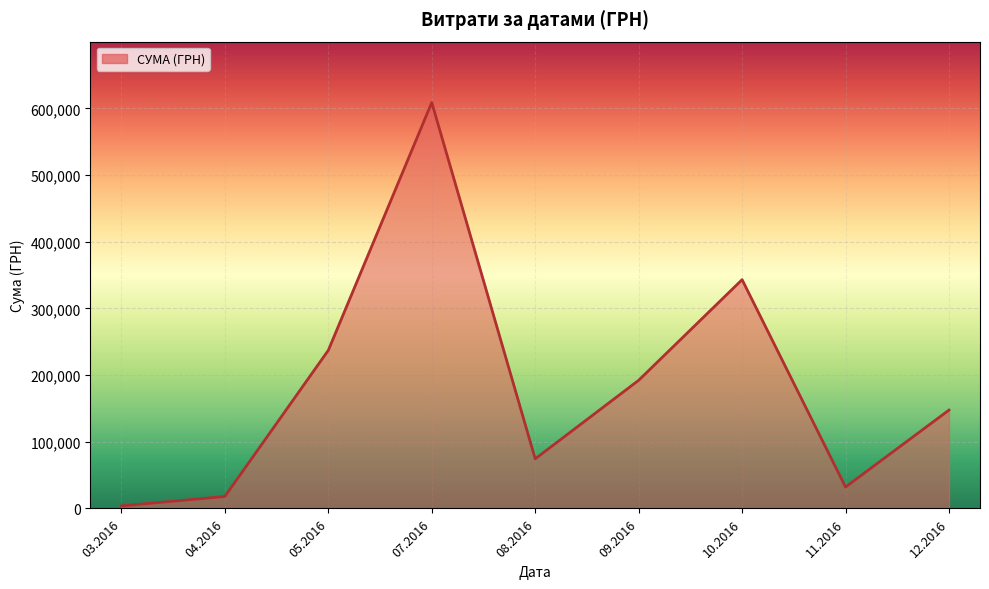

True or false: the data has more than 2 interior local peaks.

False